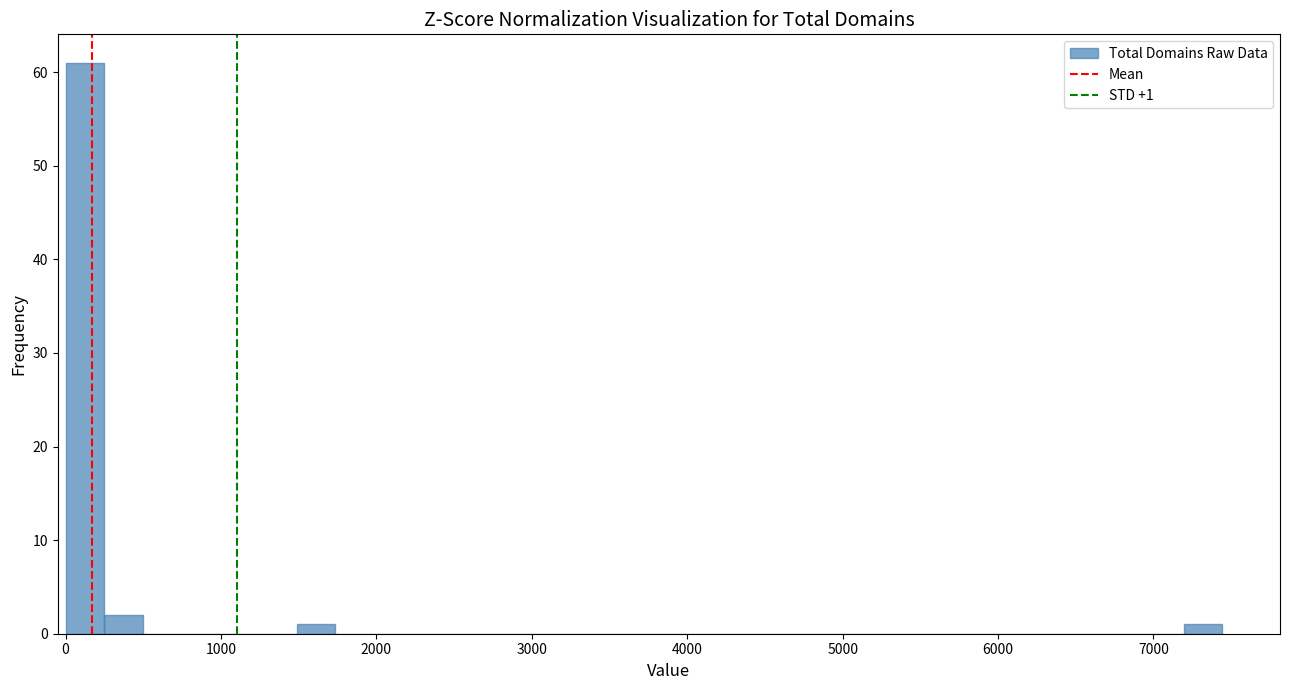

Around what value on the x-axis is the tallest bar? Give the approximate position of its centre, as read against the axis.

100